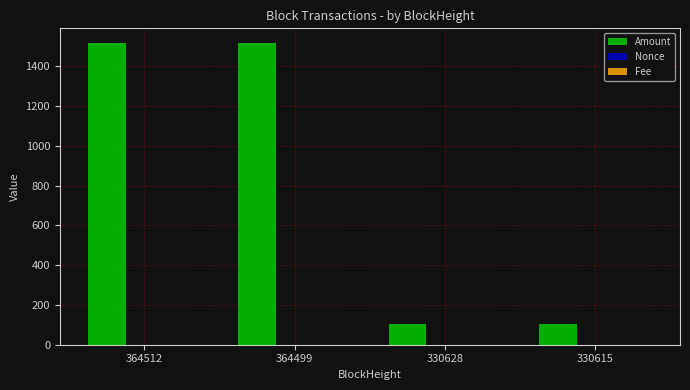

Between 364512 and 330628, which series saw the biggest shift?

Amount